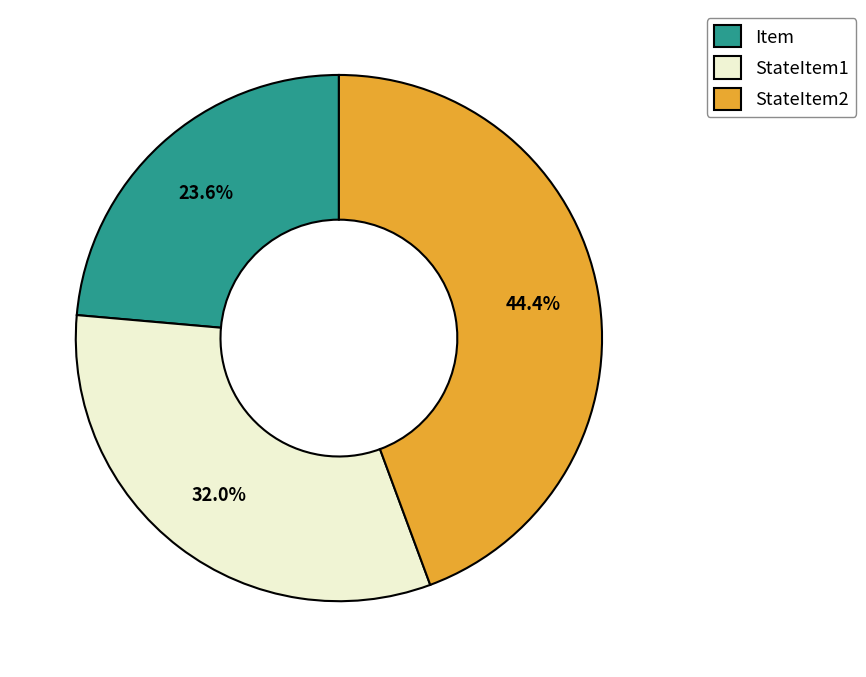

What is the largest slice in the pie chart?

StateItem2